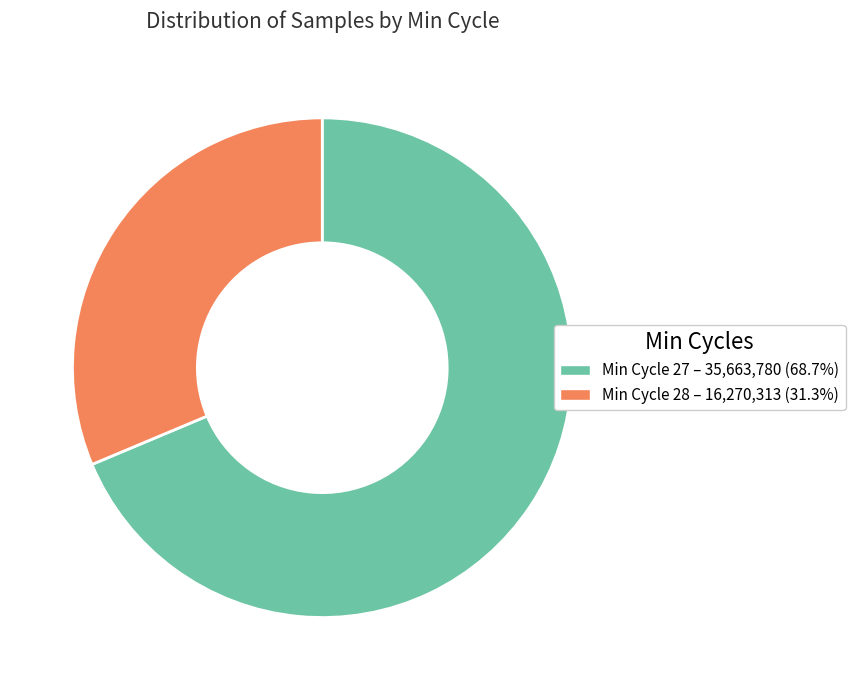

Does any single category account for the majority?

Yes